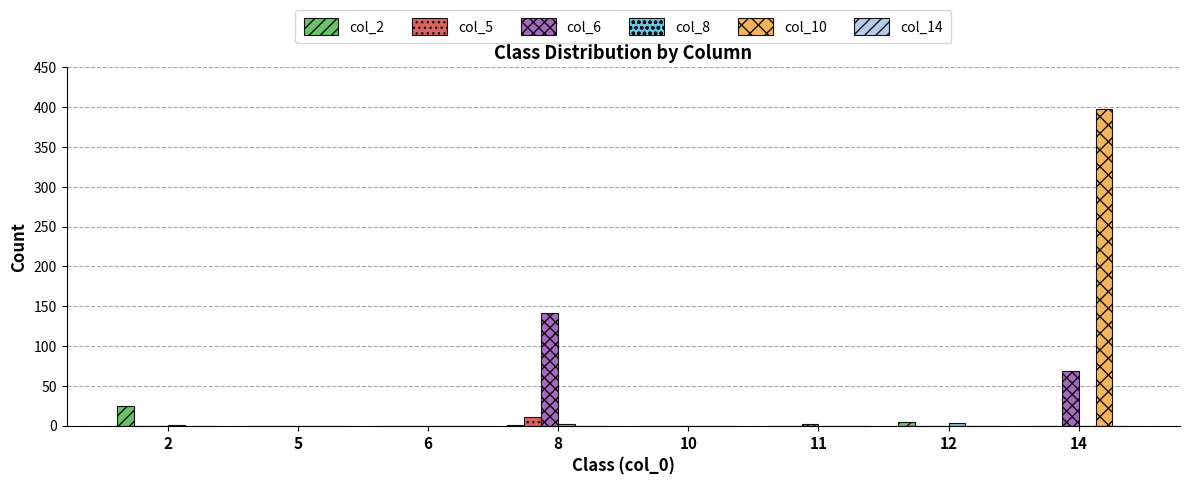

Which series has the largest total across all categories?

col_10